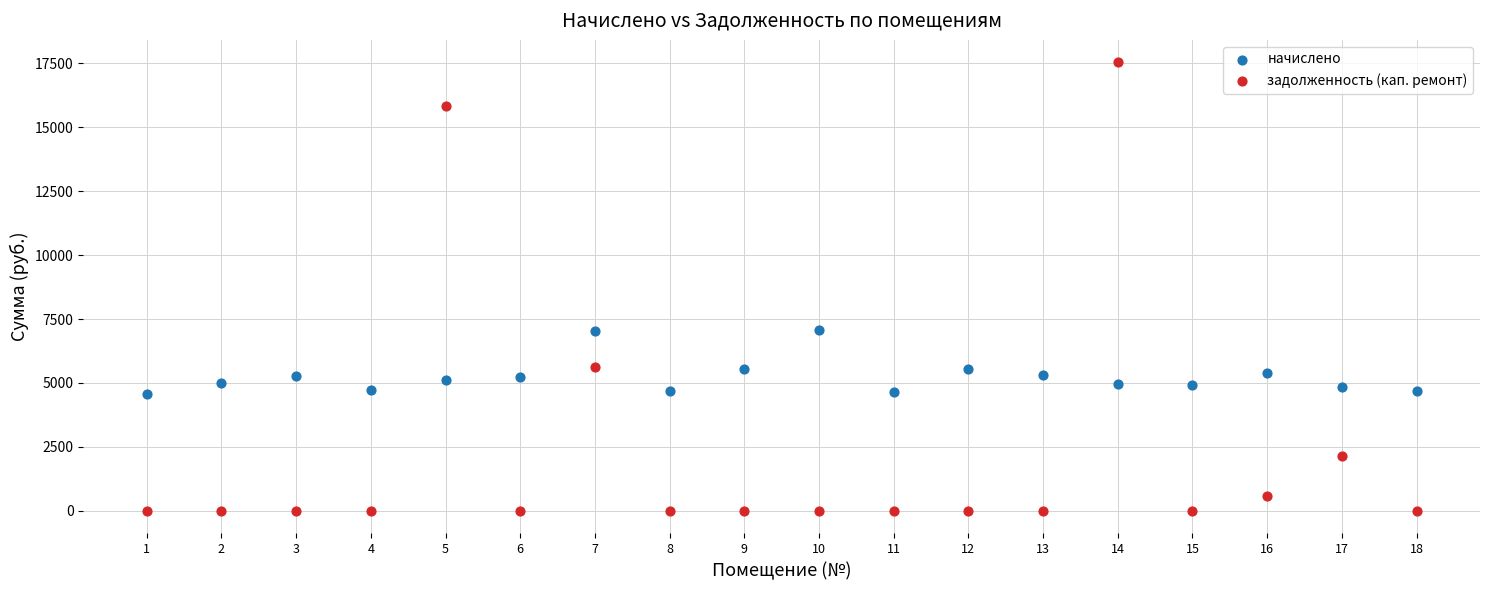

Which series contains the highest Y value?

задолженность (кап. ремонт)